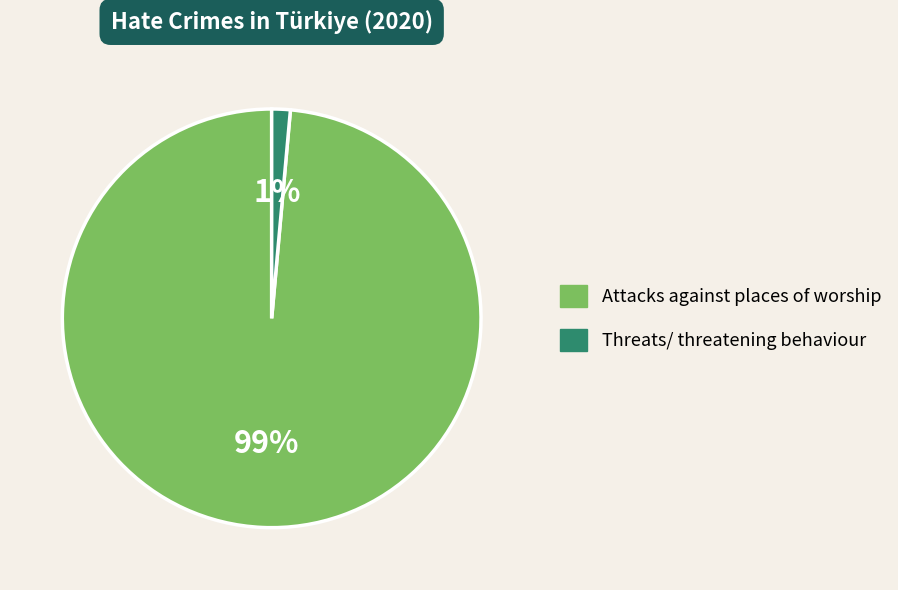

What is the smallest slice in the pie chart?

Threats/ threatening behaviour